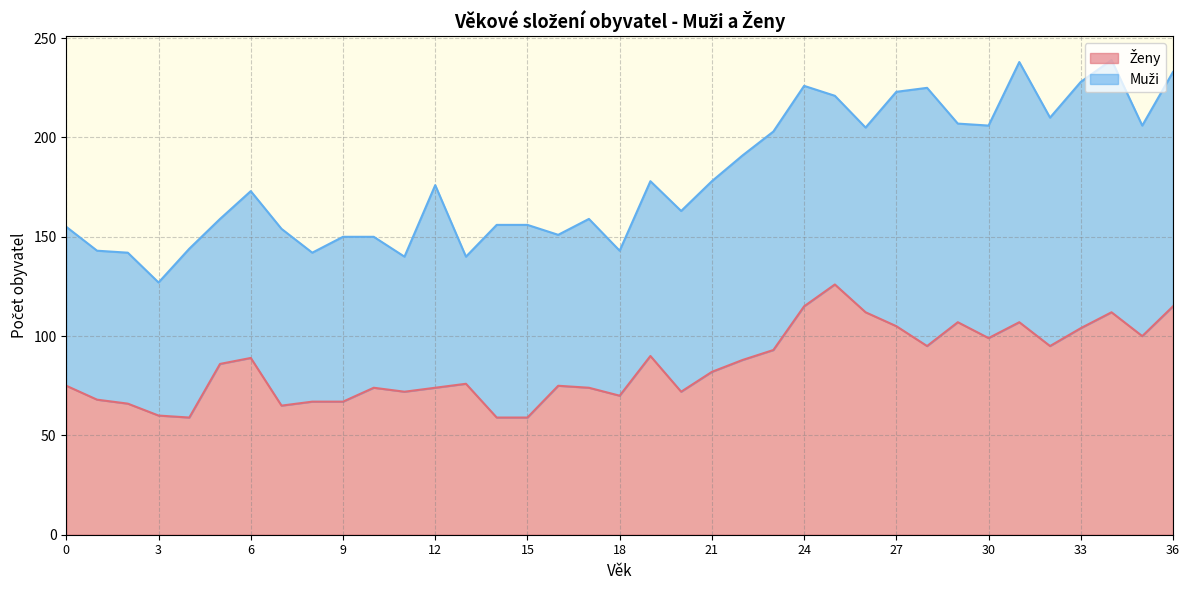

How many categories are shown in the chart?

37